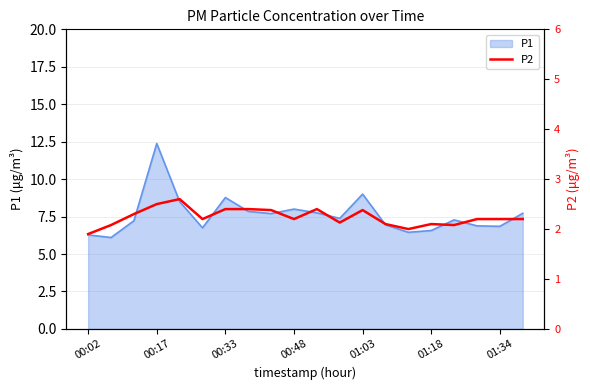

What is the minimum value shown in the chart?

1.9